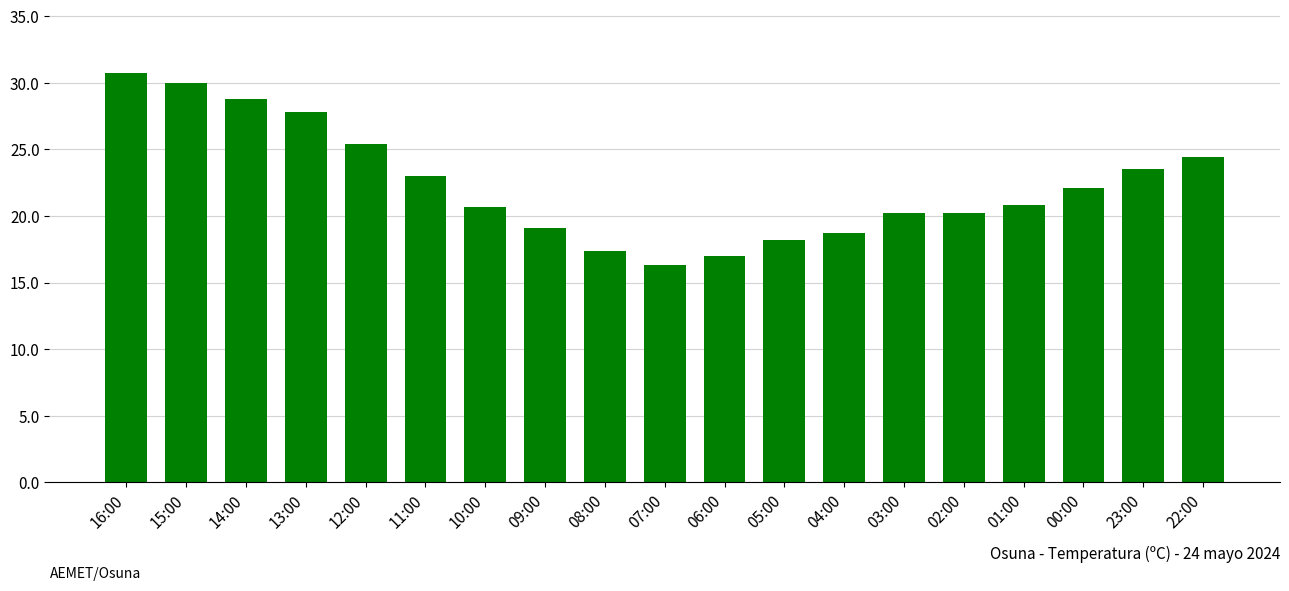

Where is the data nearest to the value 23?

11:00